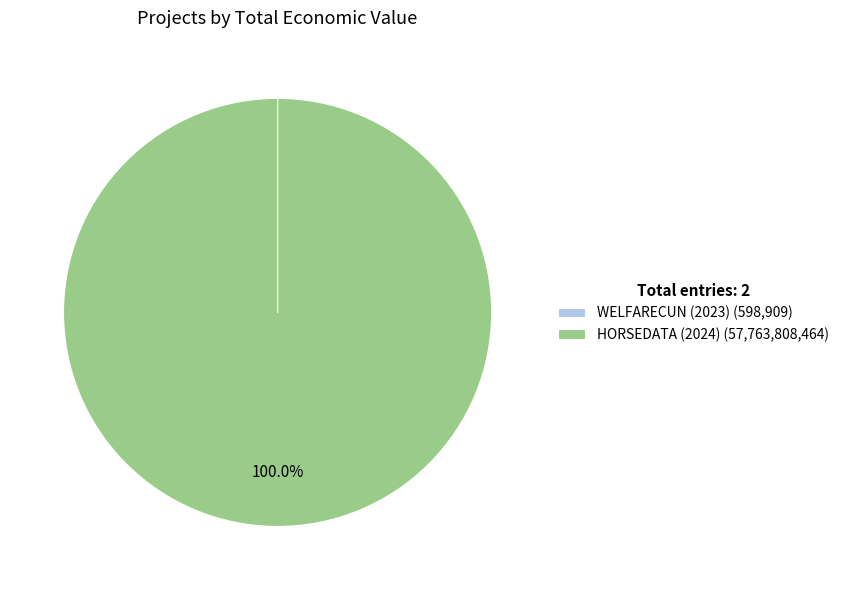

Does any single category account for the majority?

Yes